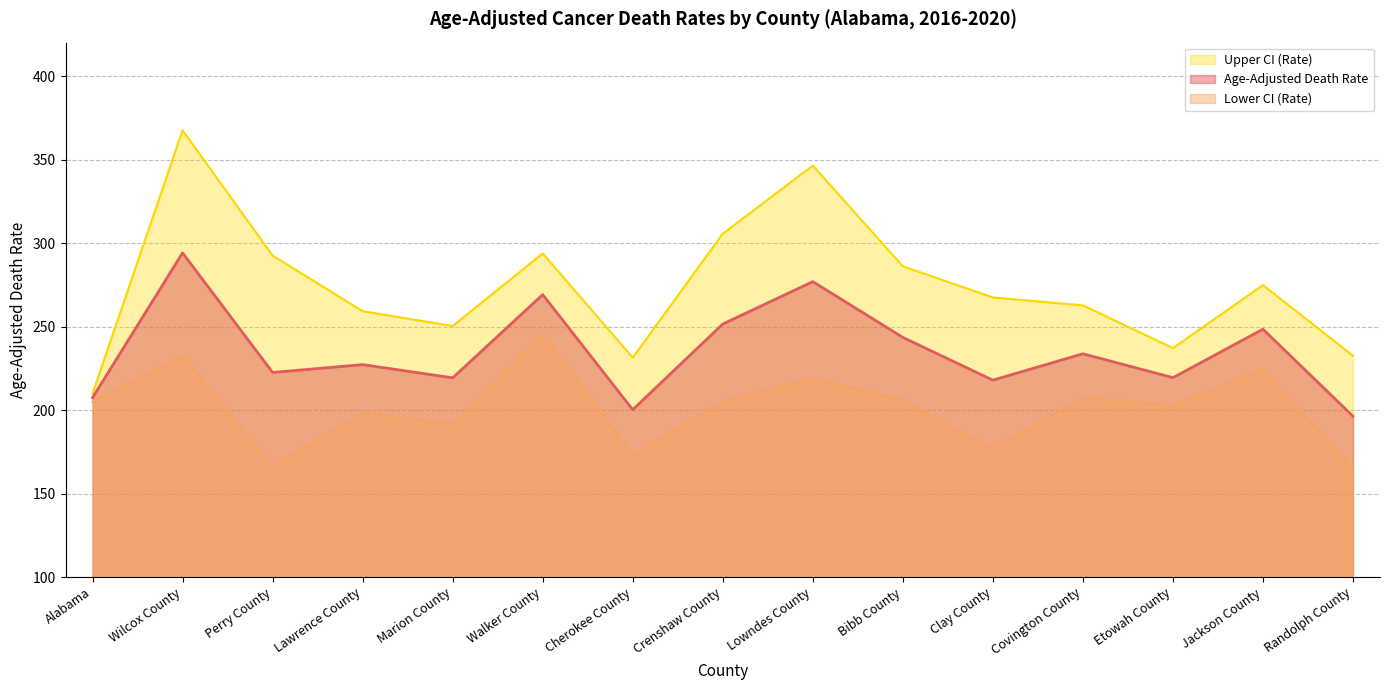

Is it true that Age-Adjusted Death Rate equals 207.4 at Alabama?

True